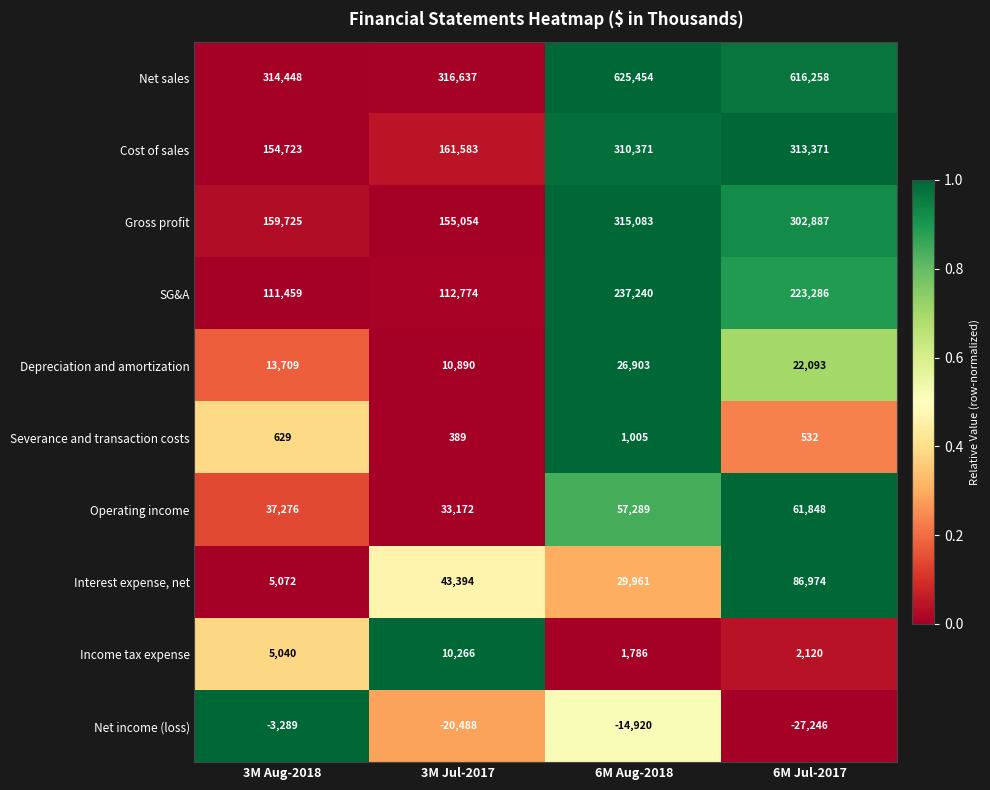

Which series changed the most between 3M Aug-2018 and 6M Aug-2018?

Net sales